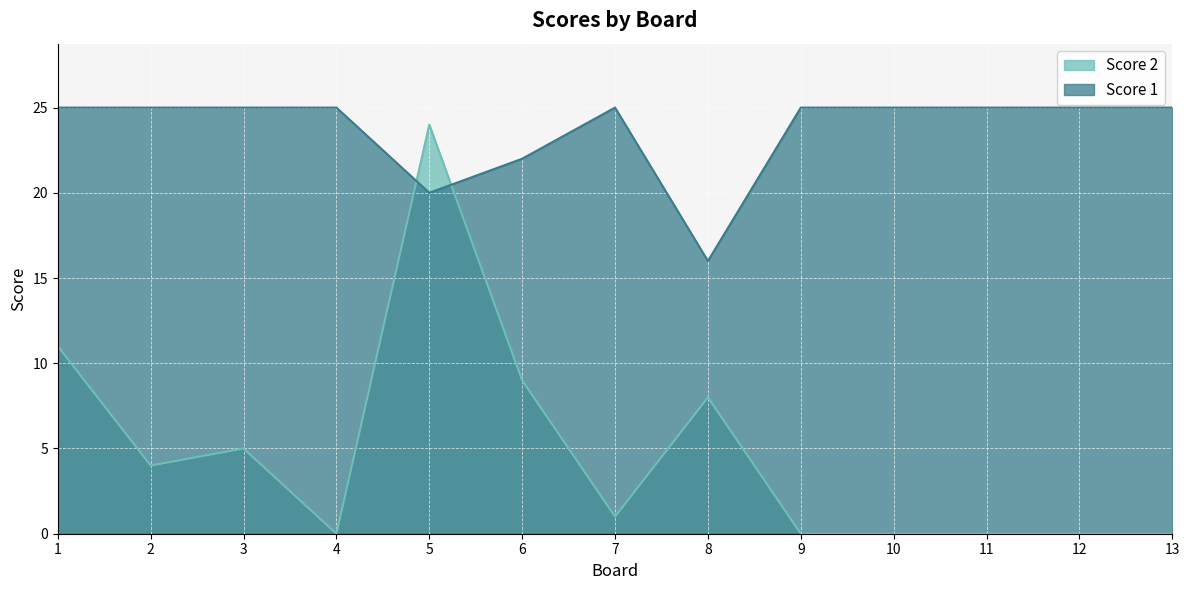

What is the sum of the Score 2 values at 1 and 8?

19